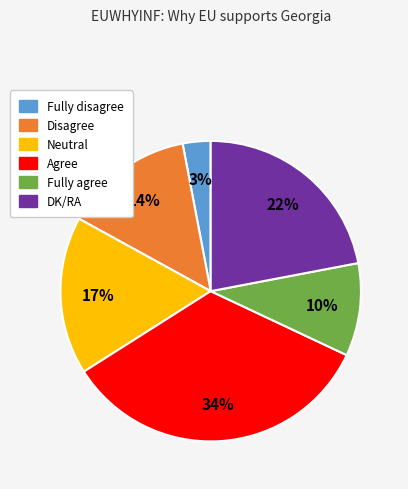

True or false: Agree accounts for 44% of the total.

False